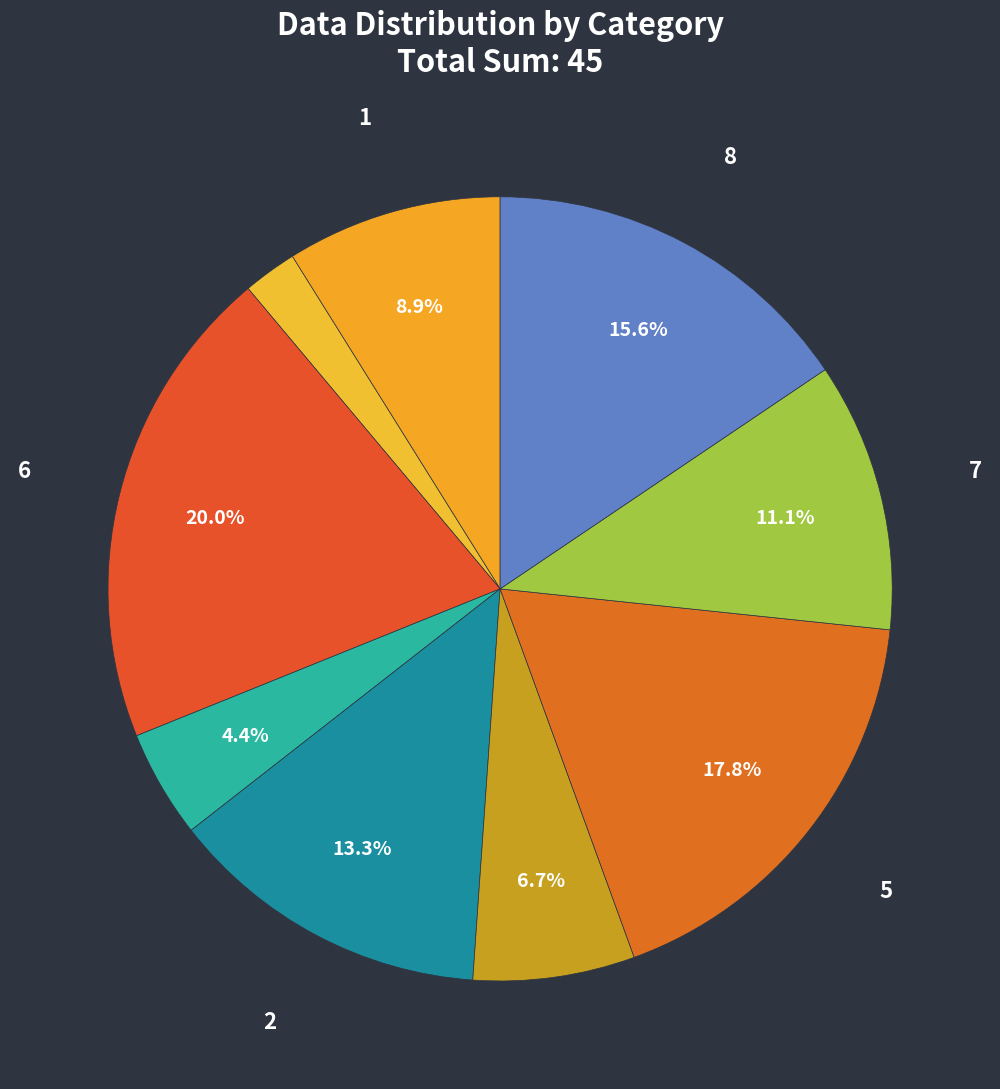

Count the number of slices in the pie.

9